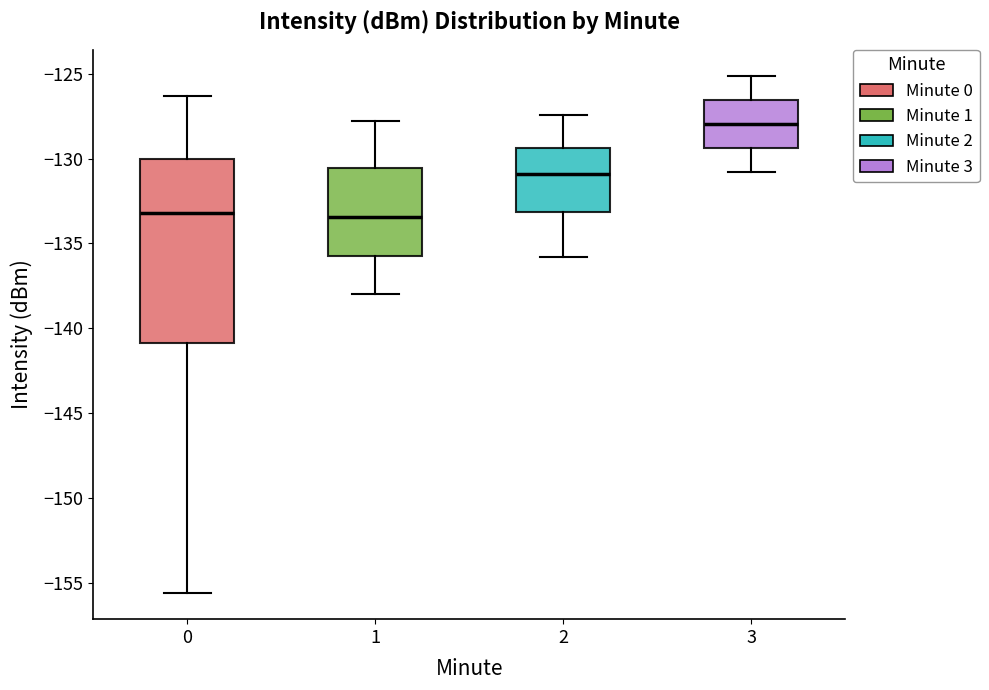

Which box is the tallest, from its lower edge to its upper edge?

0